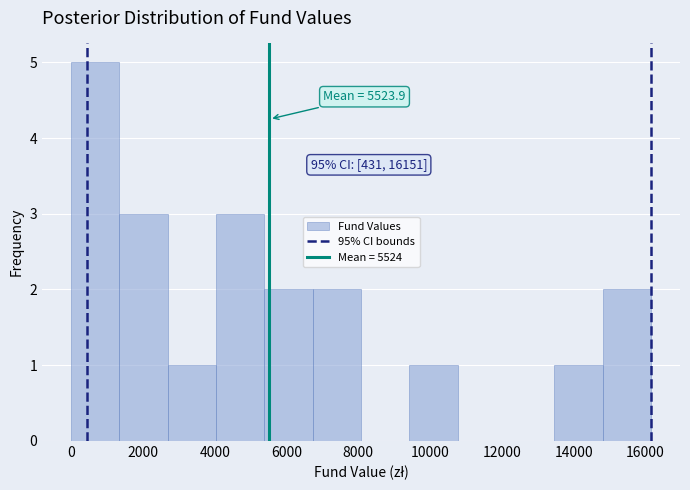

Which range on the x-axis has the tallest bar?

0 to 1400